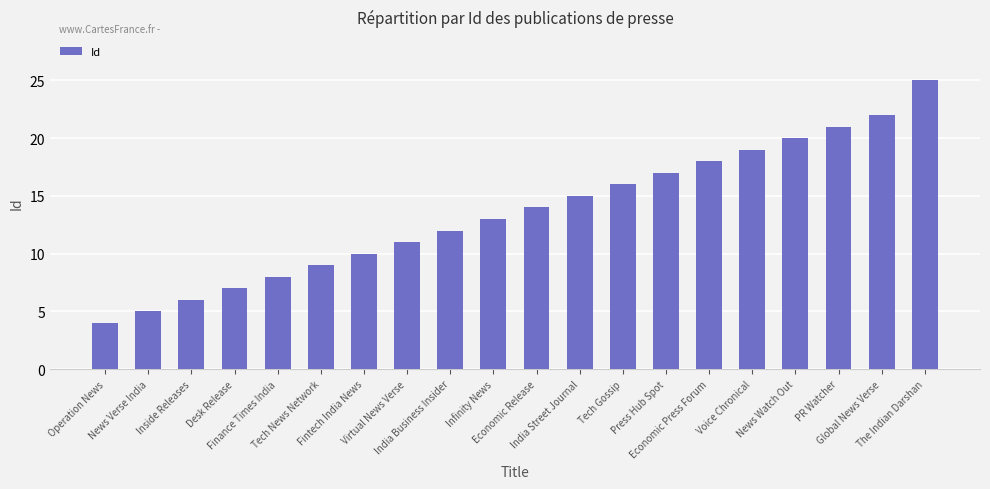

What is the change in value from Operation News to India Business Insider?

+8